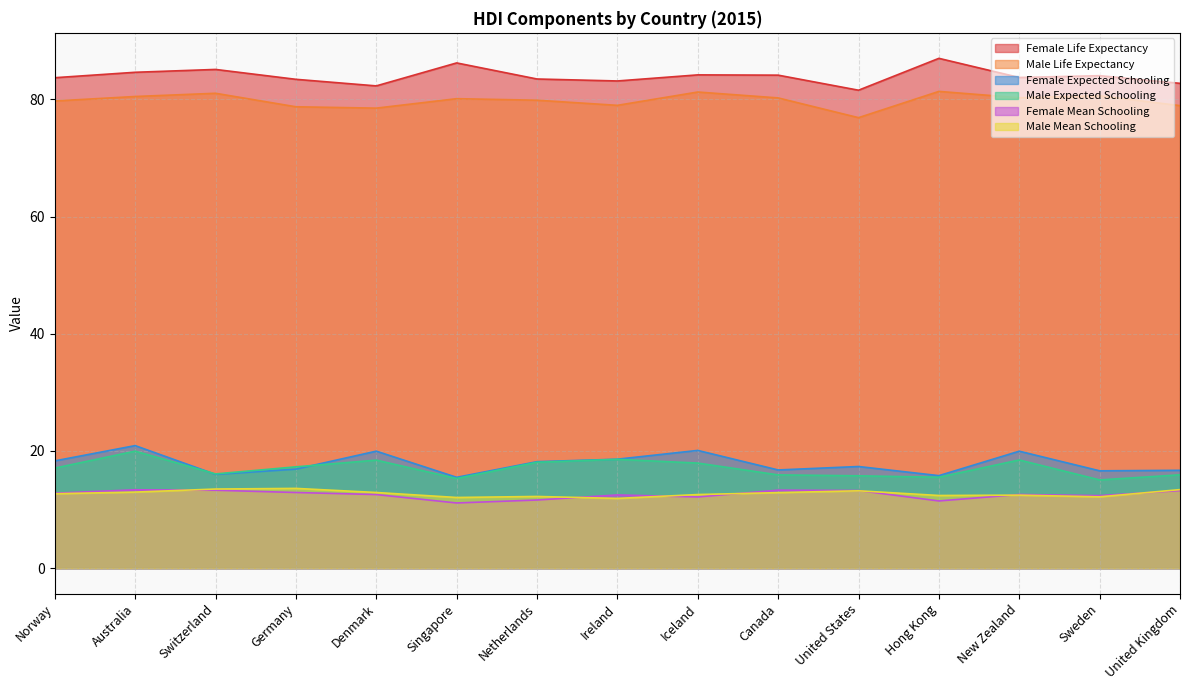

True or false: Female Expected Schooling and Male Life Expectancy intersect in this chart.

False